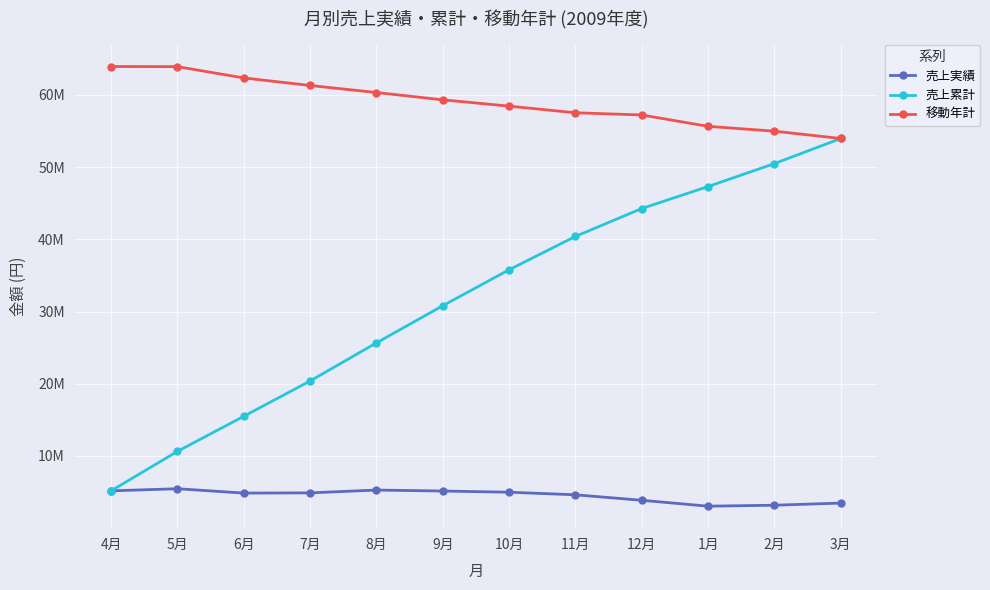

Rank the series by their maximum value, from lowest to highest.

売上実績, 売上累計, 移動年計